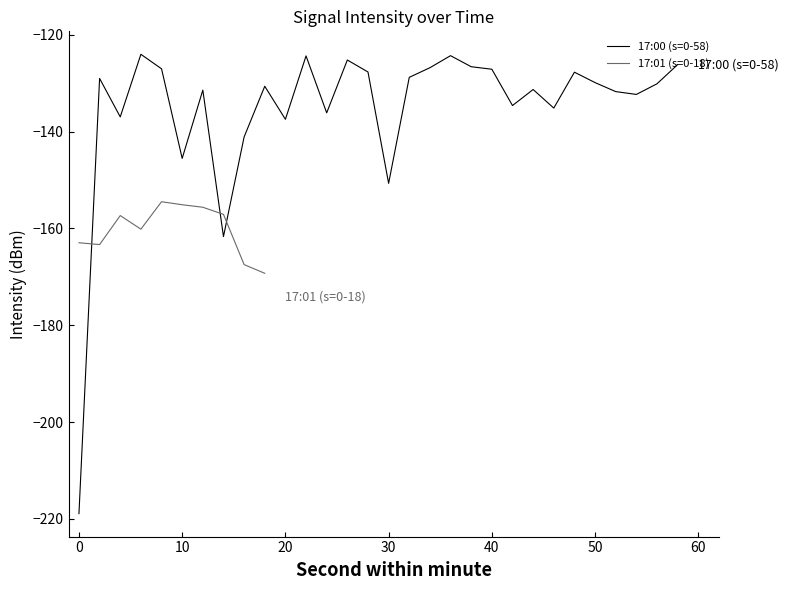

How many data points are above -130?

14